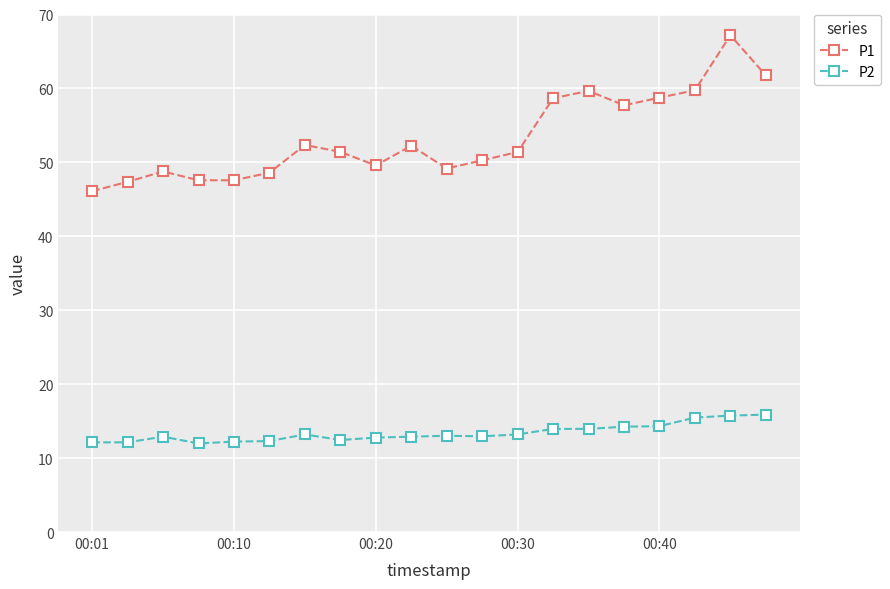

True or false: P2 and P1 intersect in this chart.

False